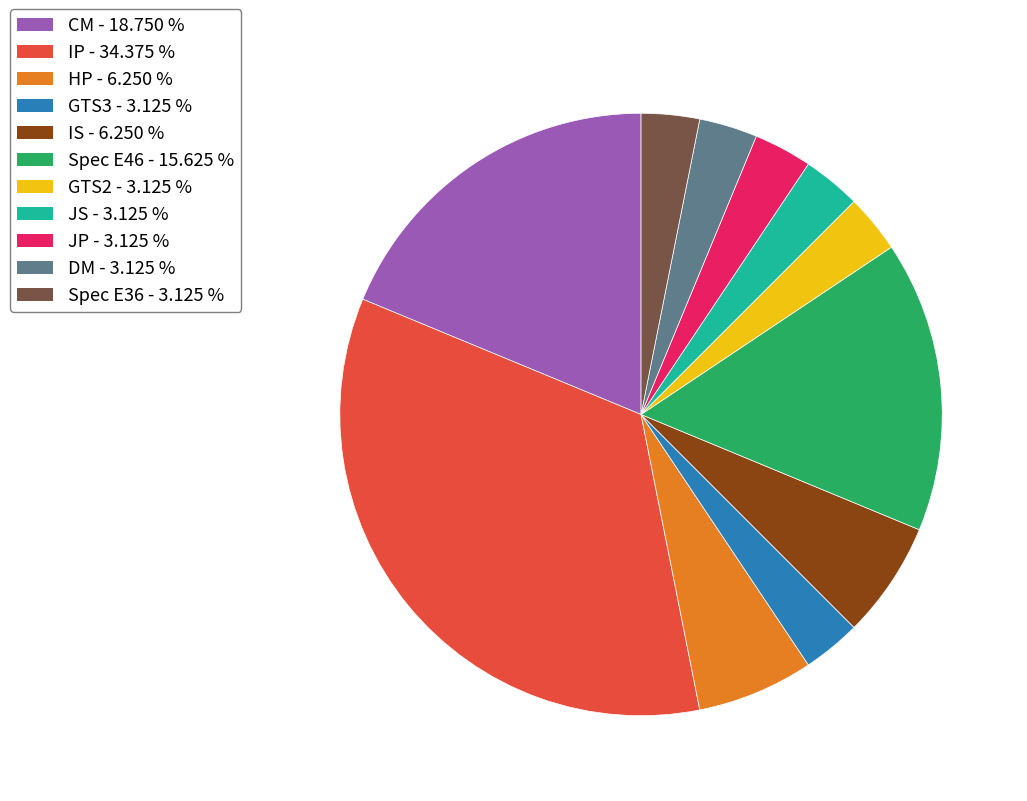

Between HP - 6.250 % and CM - 18.750 %, which is larger?

CM - 18.750 %